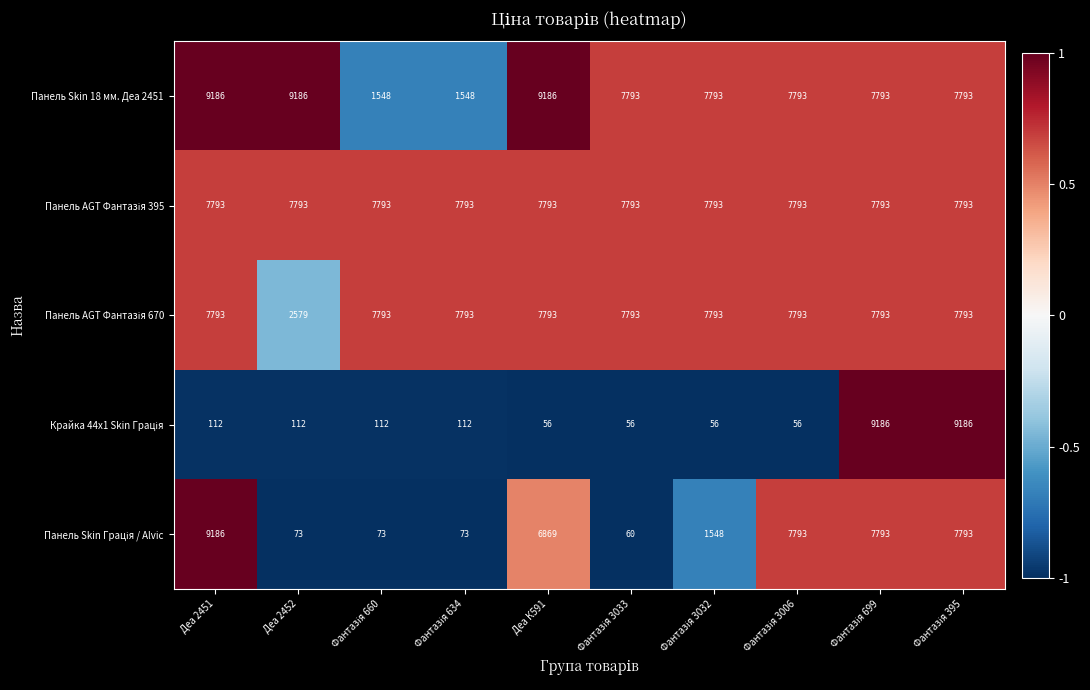

What is the sum of all Панель Skin 18 мм. Деа 2451 values?

69619